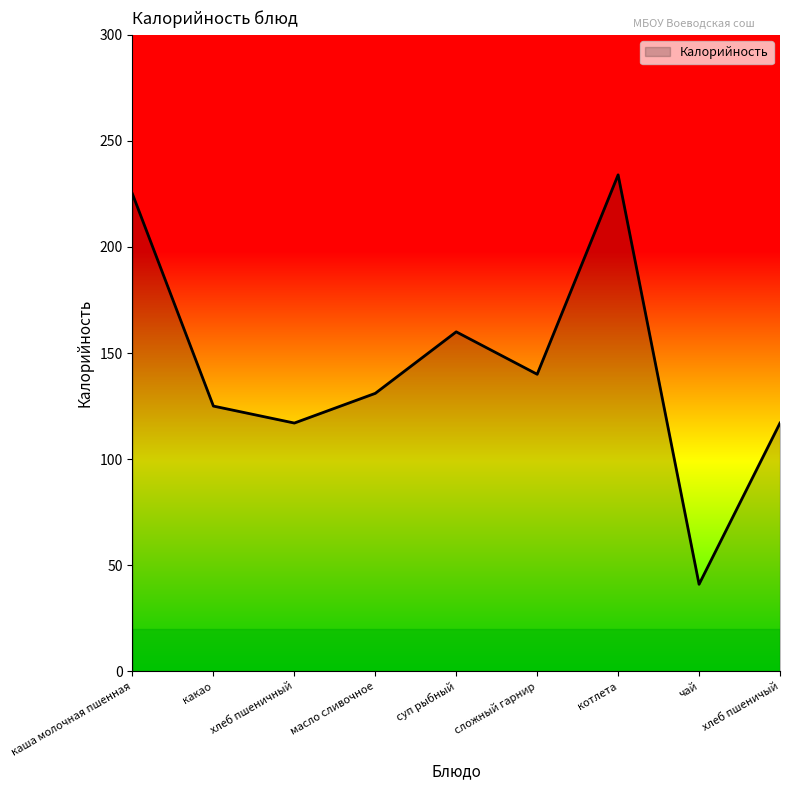

Count the number of categories in the chart.

9